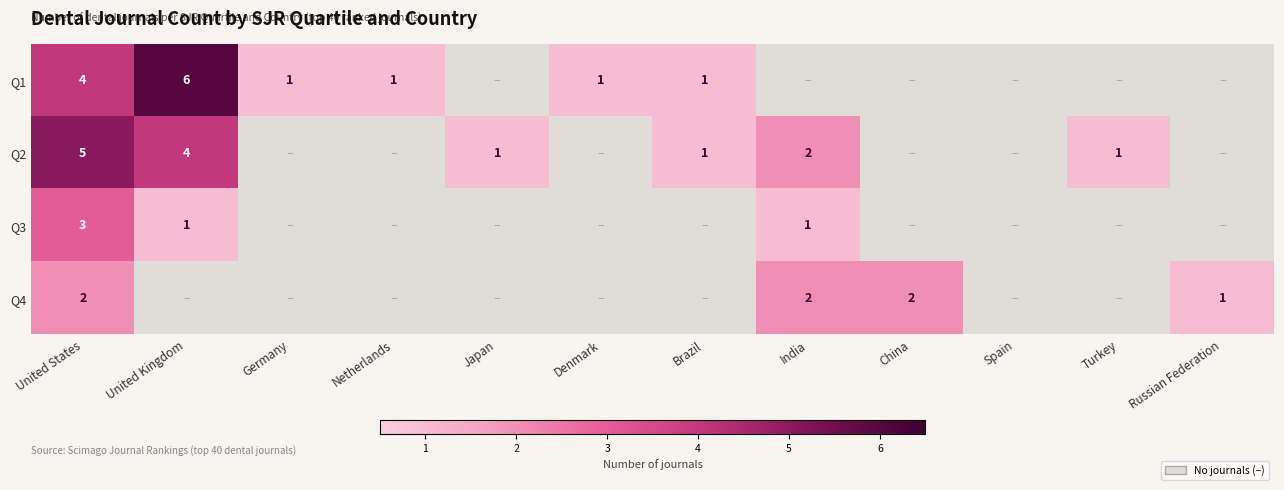

Which has a higher value, Brazil or Netherlands?

Brazil